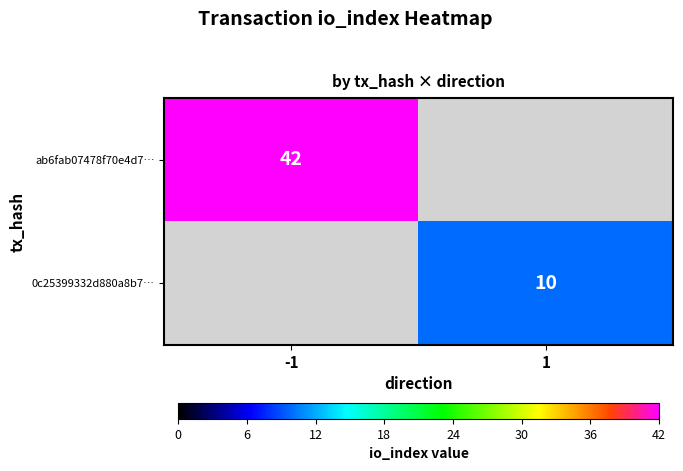

Is it true that 0c25399332d880a8b7… equals 2 at 1?

False